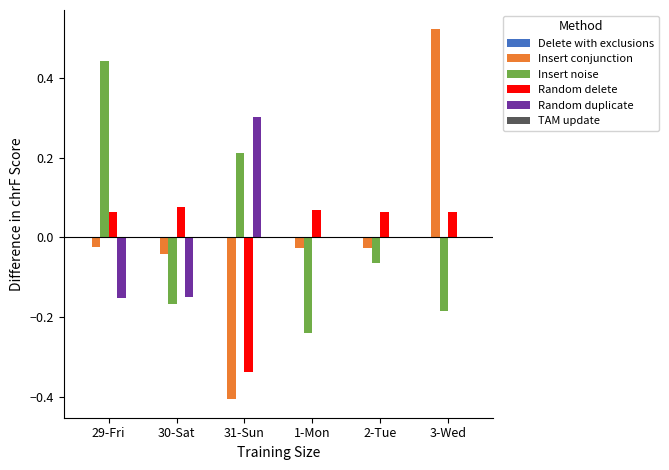

How many groups of bars are there?

6